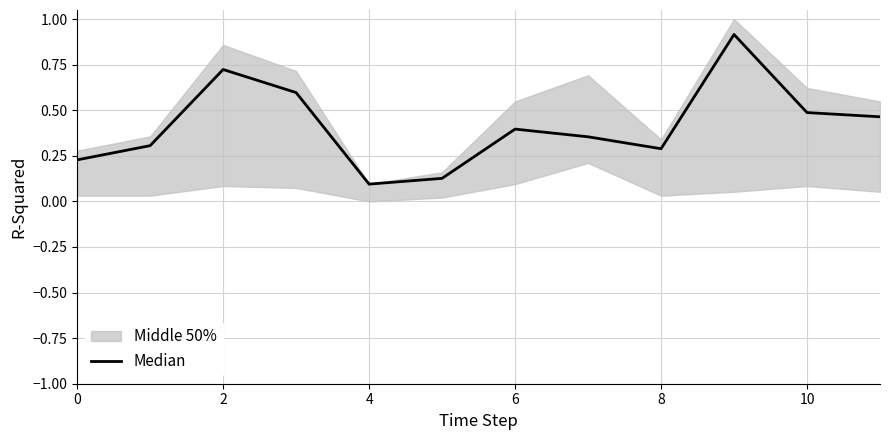

Reading left to right, transcribe all the data shown in this chart.

0.2	0.3	0.7	0.6	0.1	0.1	0.4	0.4	0.3	0.9	0.5	0.5